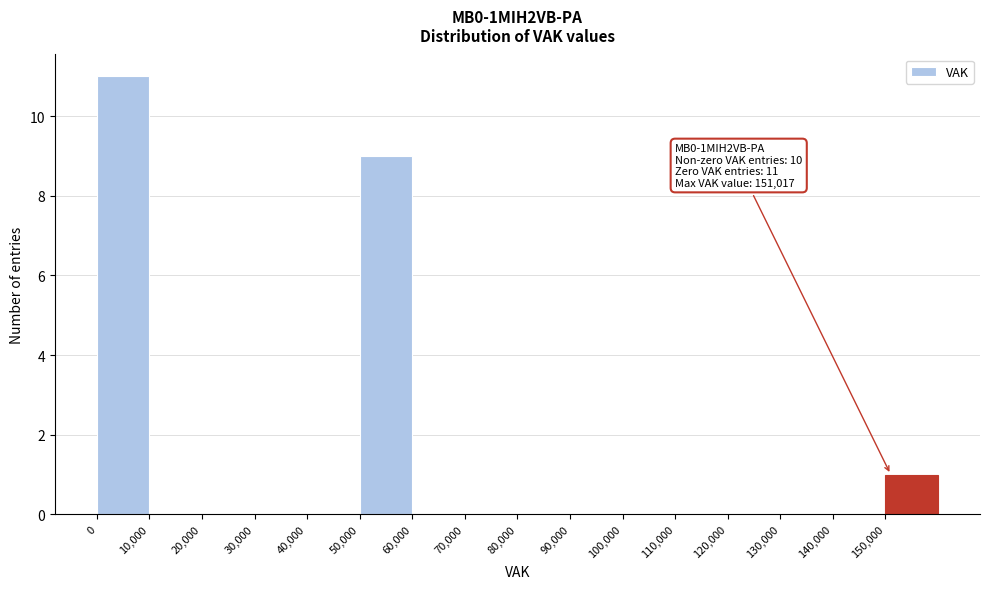

Which range on the x-axis has the tallest bar?

0 to 10000